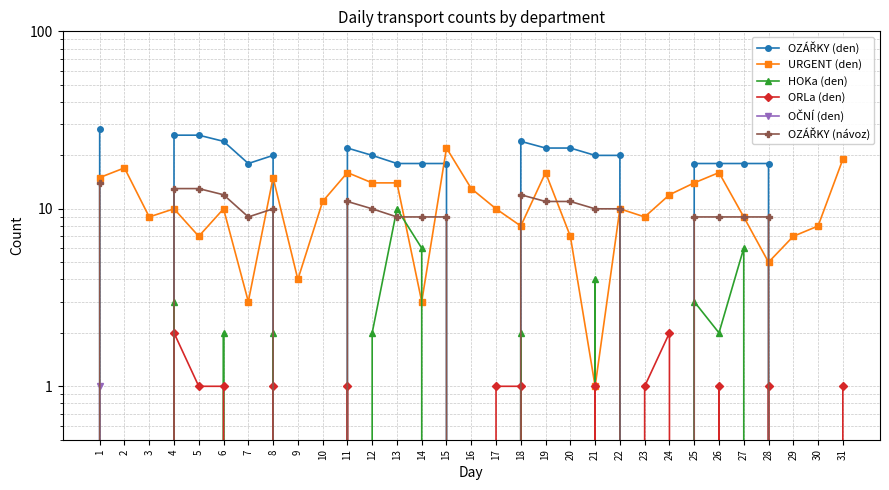

Reading left to right, what are all the values shown in this chart?

OZÁŘKY (den): 28	0	0	26	26	24	18	20	0	0	22	20	18	18	18	0	0	24	22	22	20	20	0	0	18	18	18	18	0	0	0
URGENT (den): 15	17	9	10	7	10	3	15	4	11	16	14	14	3	22	13	10	8	16	7	1	10	9	12	14	16	9	5	7	8	19
HOKa (den): 0	0	0	3	0	2	0	2	0	0	0	2	10	6	0	0	0	2	0	0	4	0	0	0	3	2	6	0	0	0	0
ORLa (den): 0	0	0	2	1	1	0	1	0	0	1	0	0	0	0	0	1	1	0	0	1	0	1	2	0	1	0	1	0	0	1
OČNÍ (den): 1	0	0	0	0	0	0	0	0	0	0	0	0	0	0	0	0	0	0	0	0	0	0	0	0	0	0	0	0	0	0
OZÁŘKY (návoz): 14	0	0	13	13	12	9	10	0	0	11	10	9	9	9	0	0	12	11	11	10	10	0	0	9	9	9	9	0	0	0